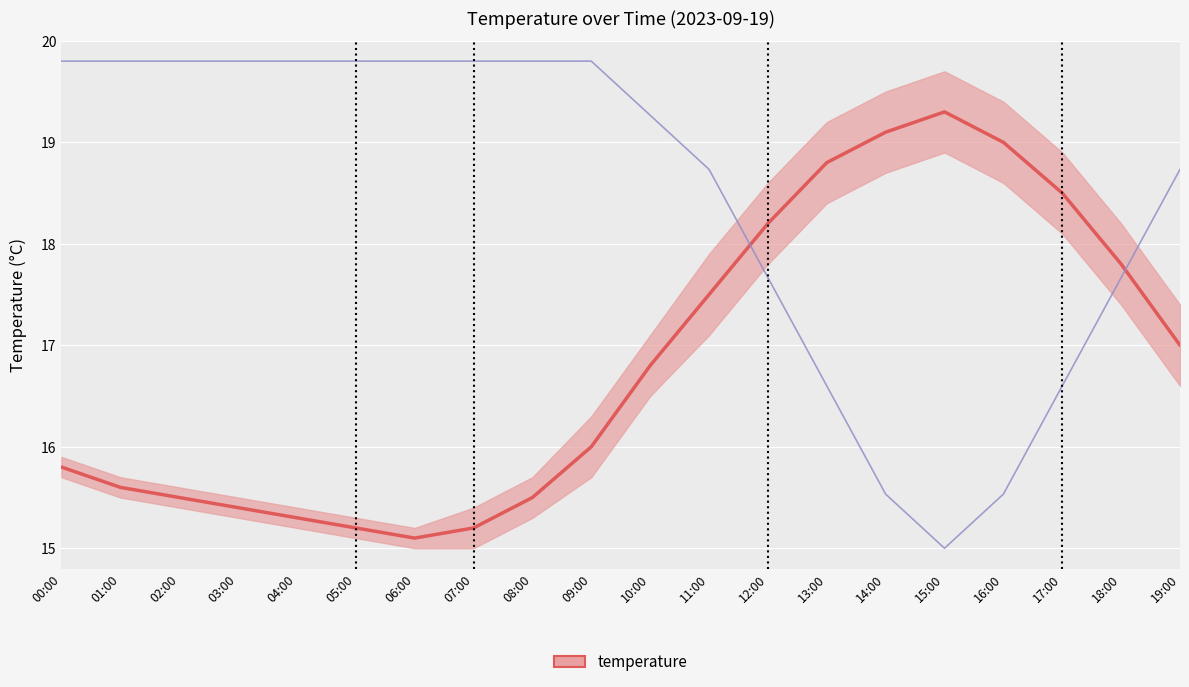

Is the value of humidity (scaled) at 15:00 greater than the value of temperature_mean at 14:00?

No